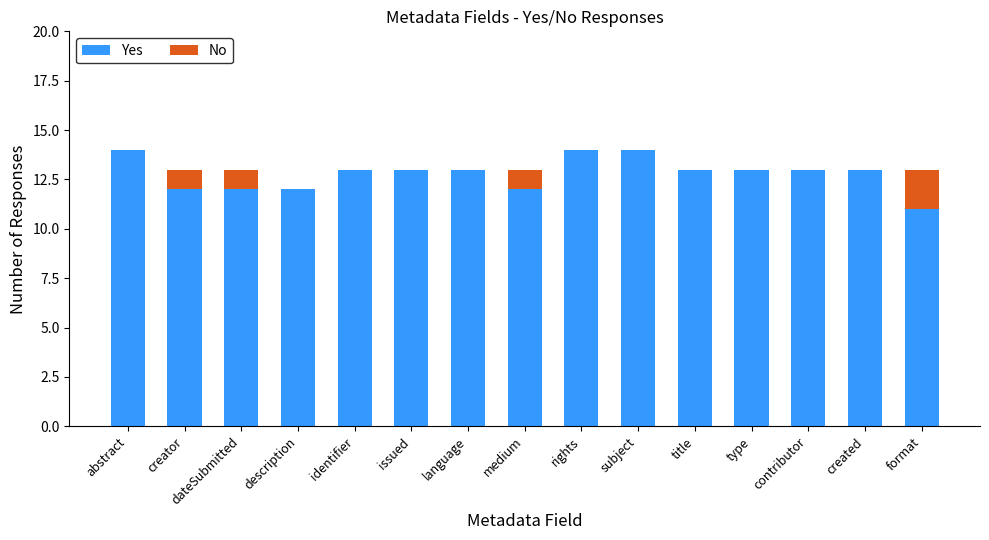

What value does the Yes series have at subject?

14